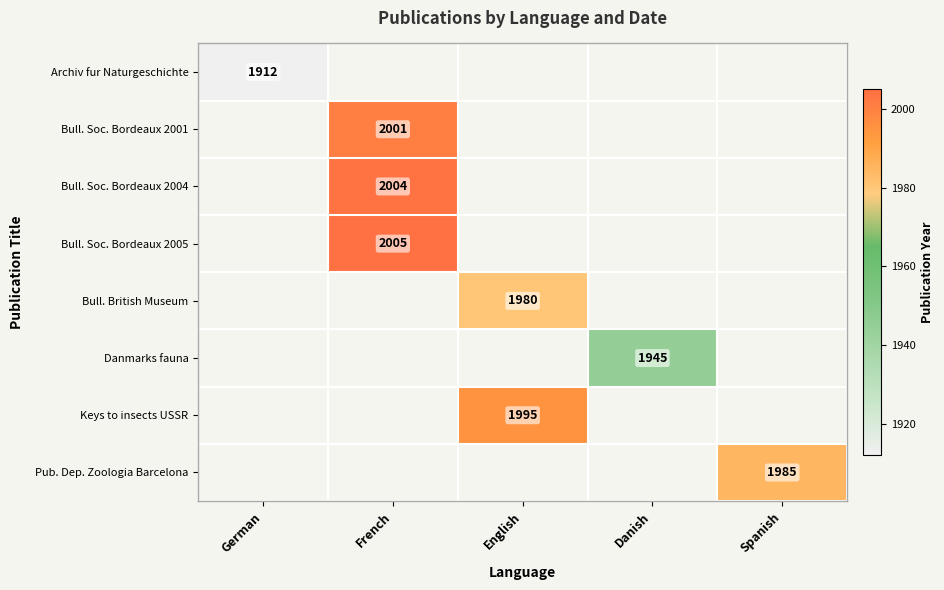

At which category does the chart reach its minimum across all series?

German